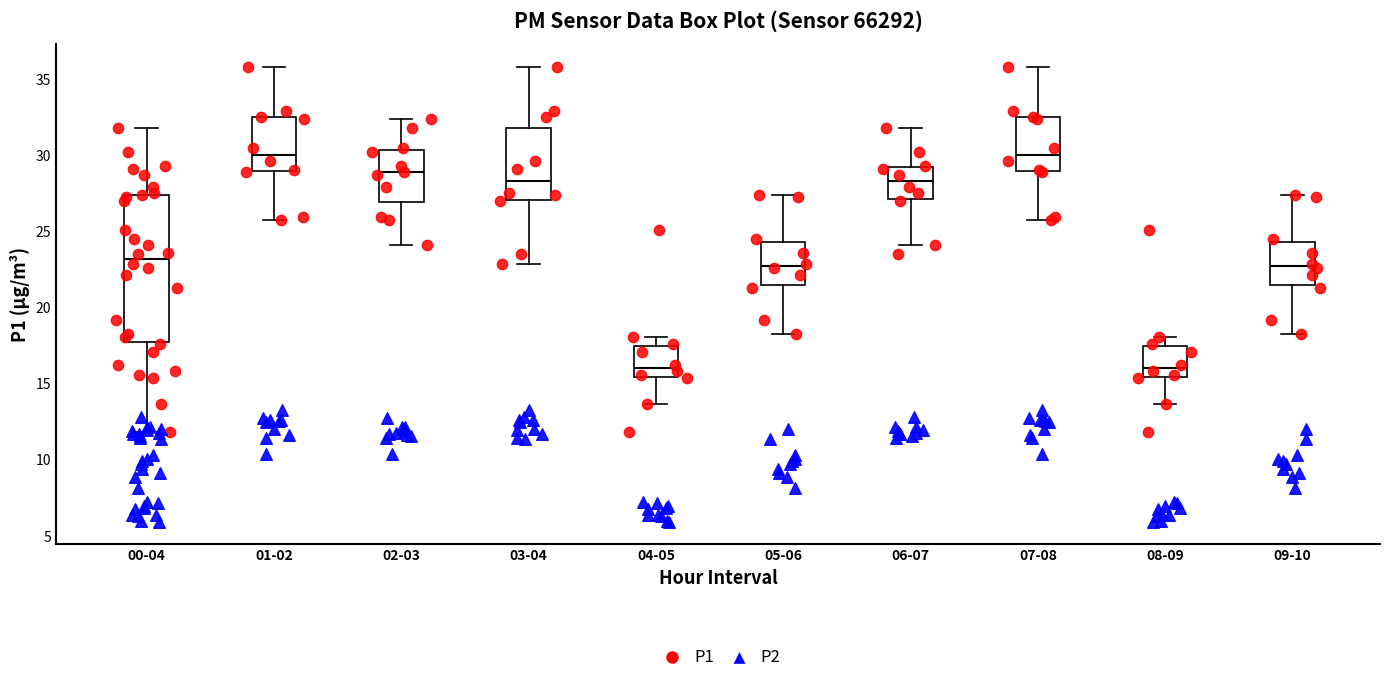

Which box is the tallest, from its lower edge to its upper edge?

00-04